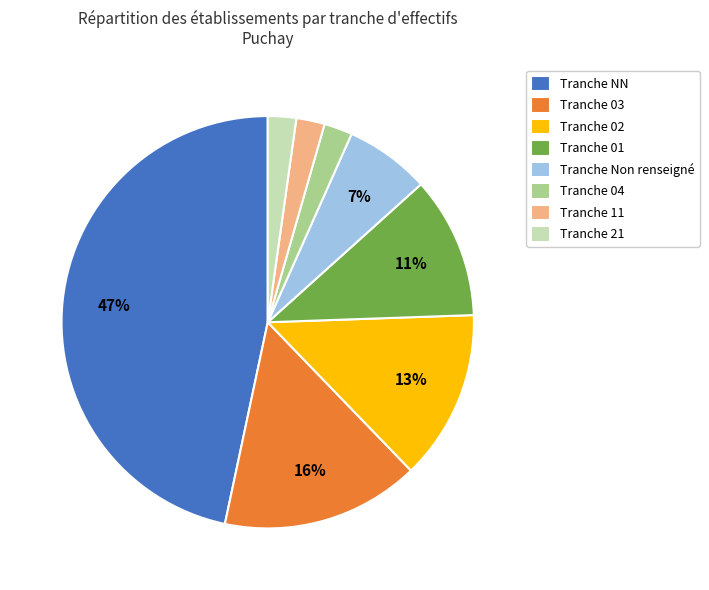

The Tranche 11 slice represents 14% of the pie. True or false?

False